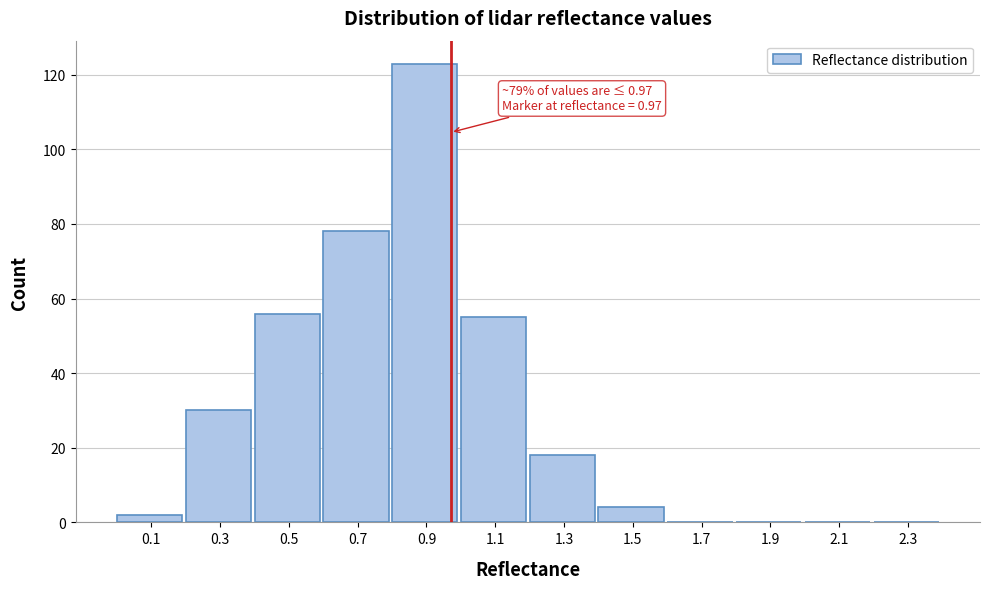

Which range on the x-axis has the tallest bar?

0.8 to 1.0